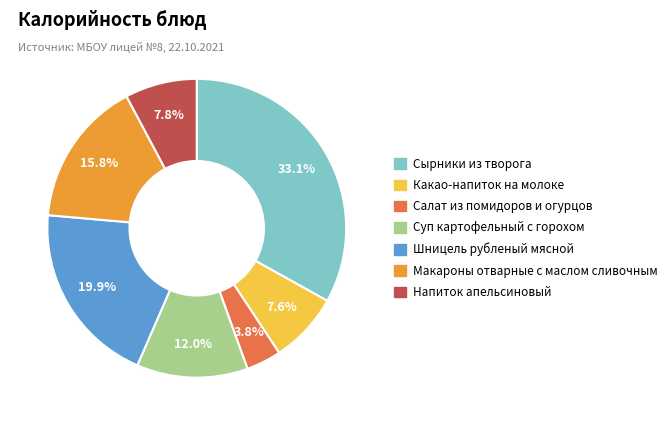

What is the ratio of the value at Суп картофельный с горохом to the value at Какао-напиток на молоке?

1.6